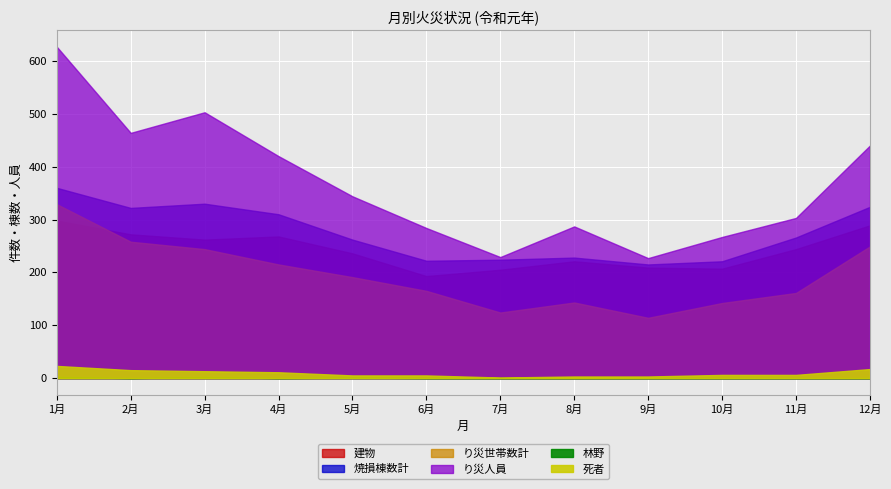

At which category does り災人員 reach its first local peak?

3月